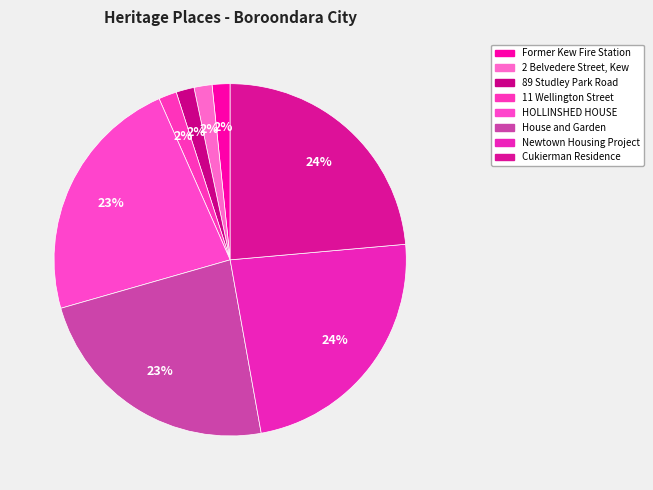

How many segments does this pie chart have?

8